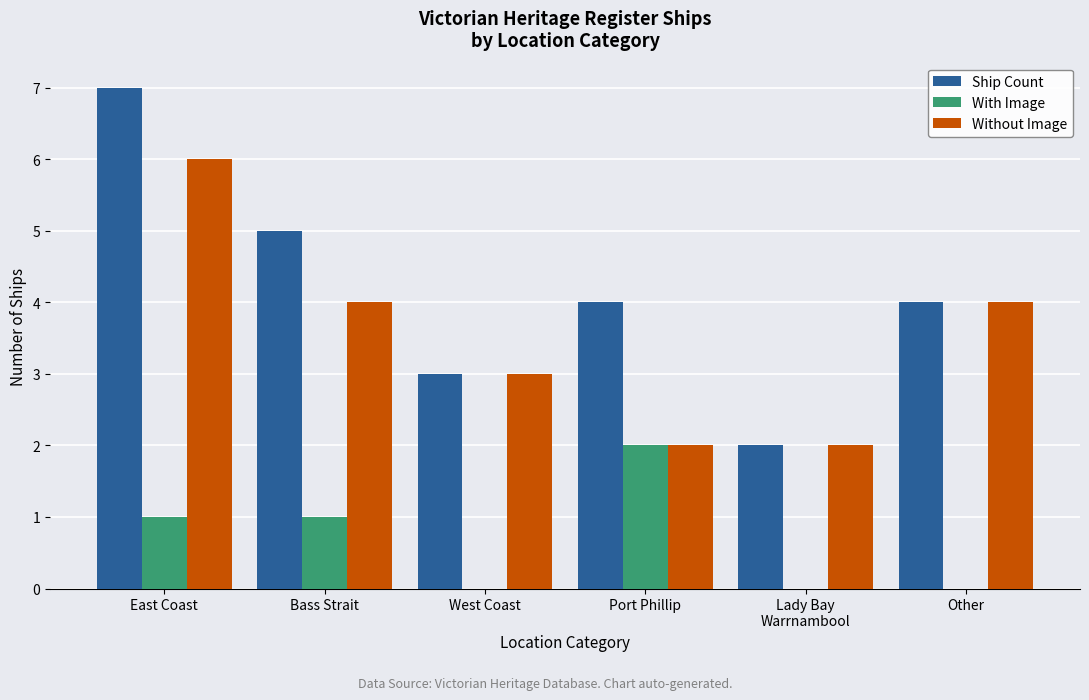

True or false: Ship Count has a value of 5 at East Coast.

False